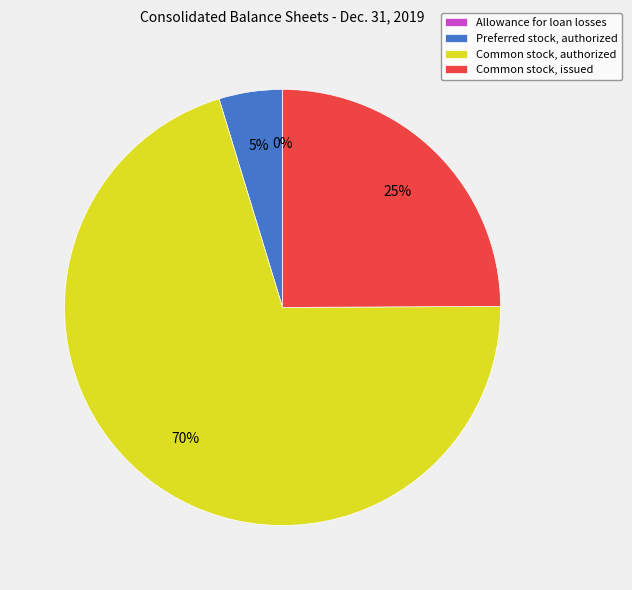

What percentage is the Common stock, issued slice, to the nearest percent?

25%